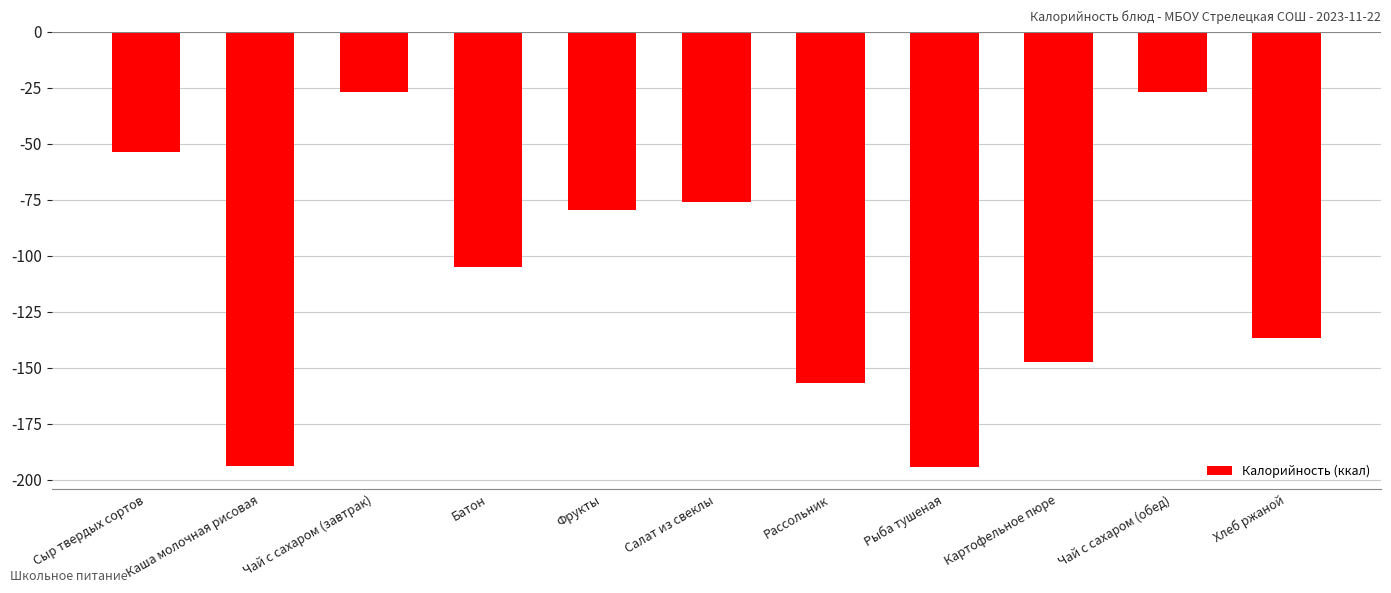

What is the smallest value displayed?

-194.4